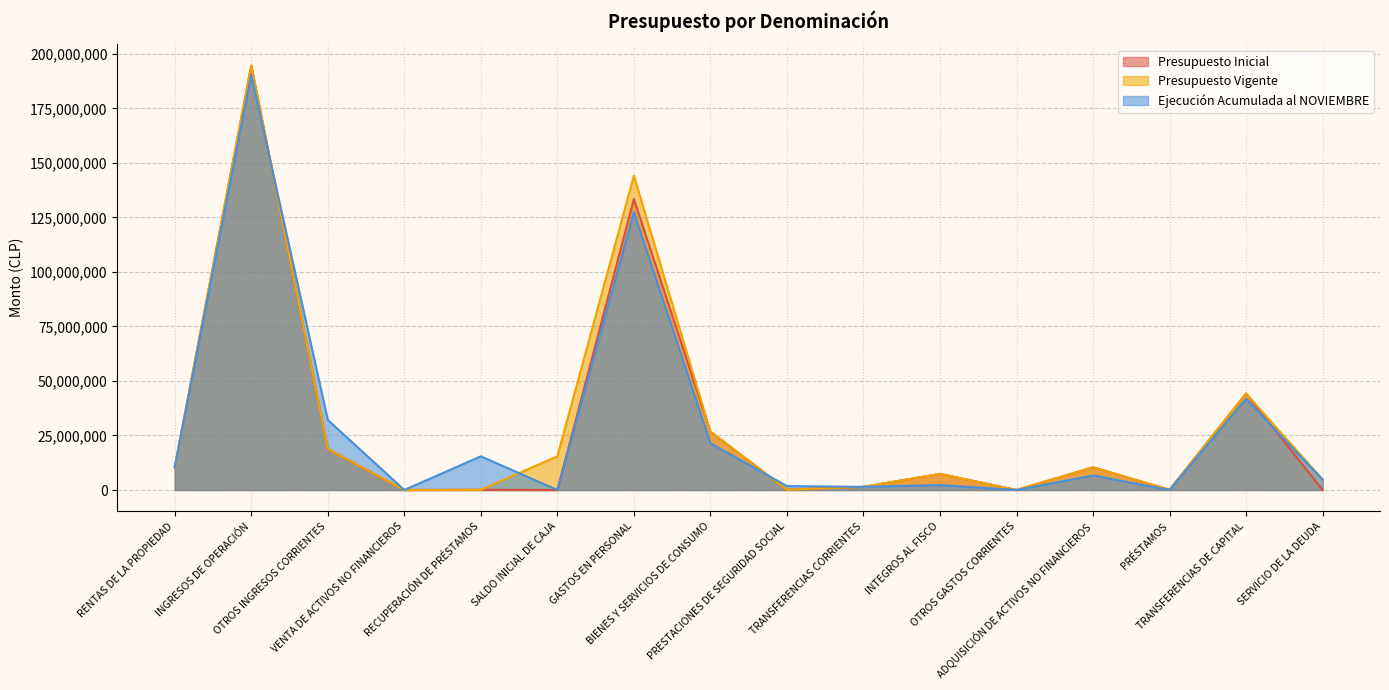

What is the difference between the highest and lowest values at TRANSFERENCIAS CORRIENTES?

439